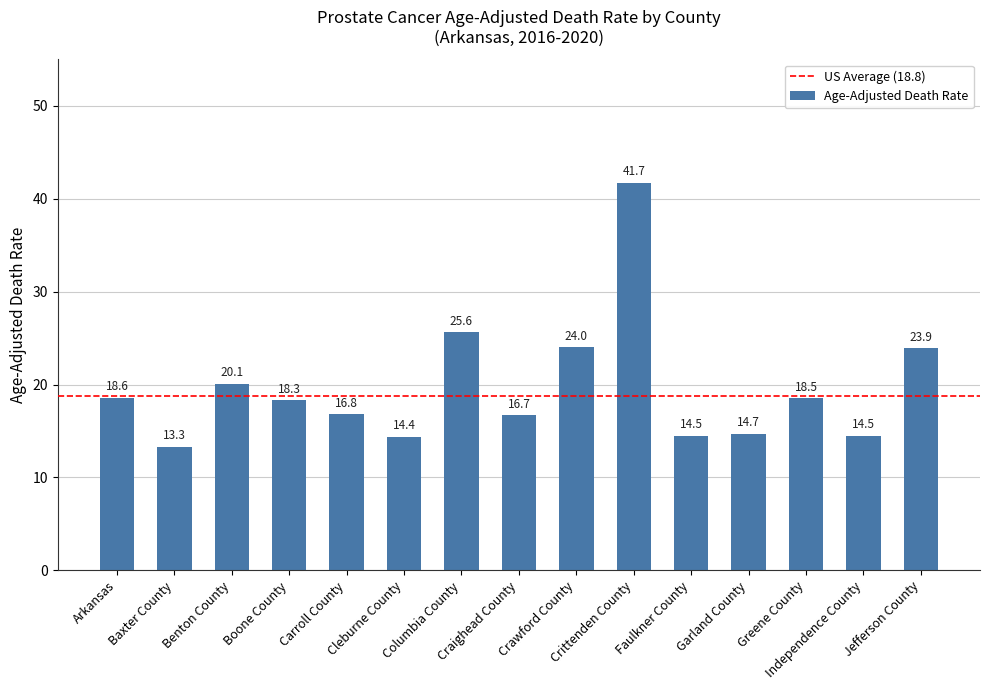

Reading left to right, what are all the values shown in this chart?

18.6	13.3	20.1	18.3	16.8	14.4	25.6	16.7	24.0	41.7	14.5	14.7	18.5	14.5	23.9